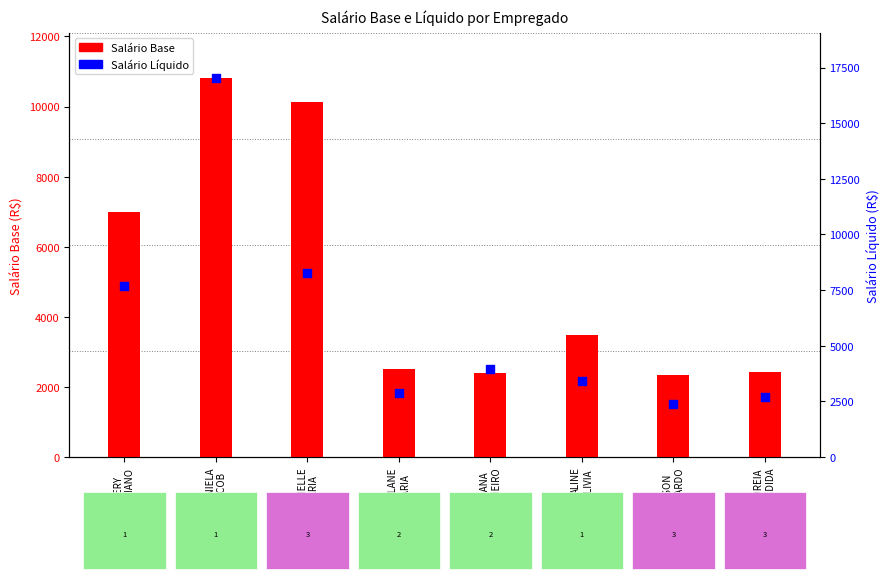

What is the total value across all series at ADRIANA
CARNEIRO?

6354.5